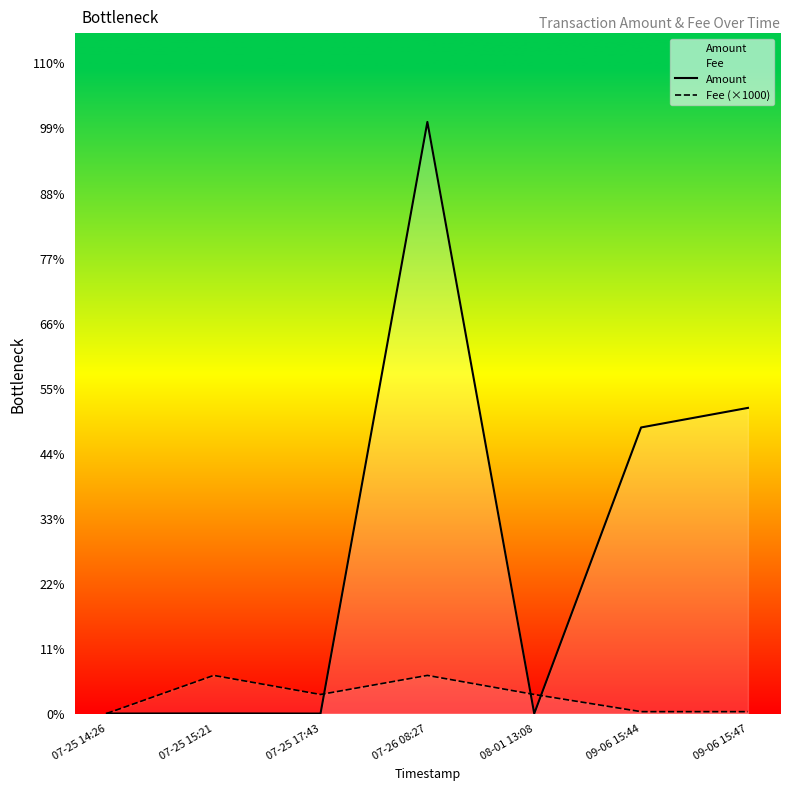

Rank the series at 09-06 15:47 from highest to lowest value.

Amount, Fee (×1000)